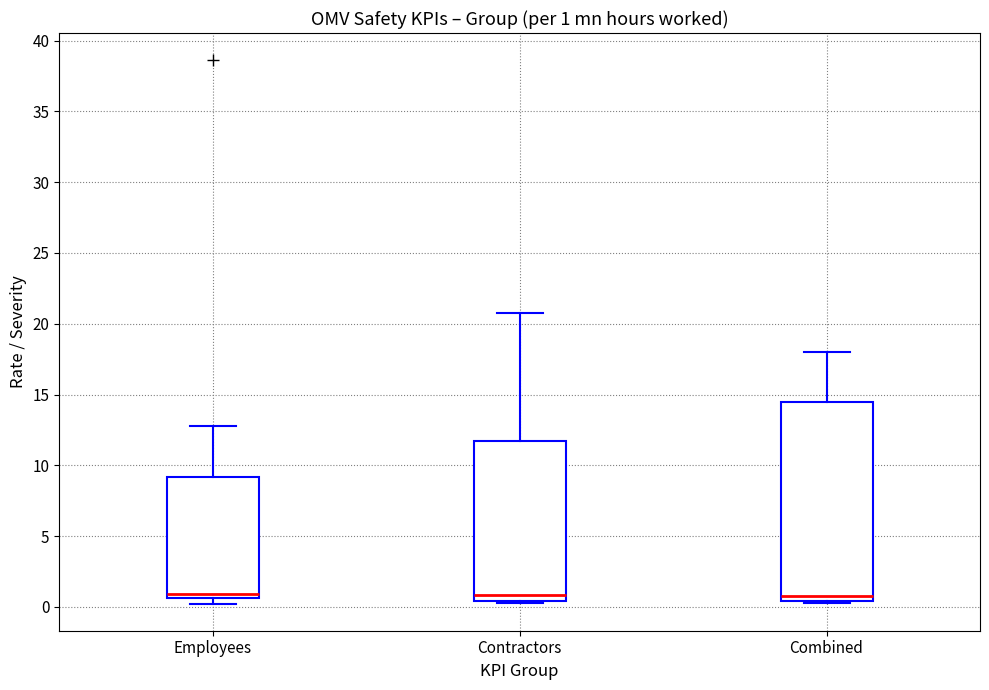

Which box is the tallest, from its lower edge to its upper edge?

Combined